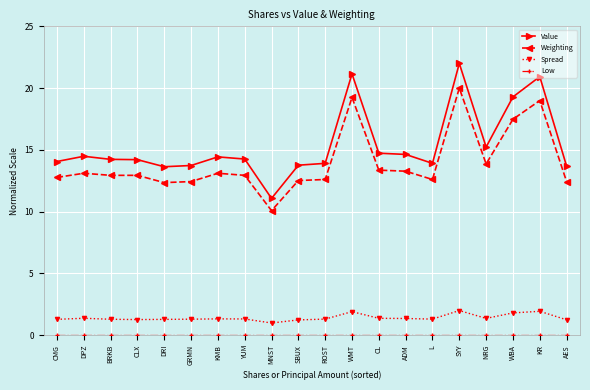

How many data points does each series have?

20